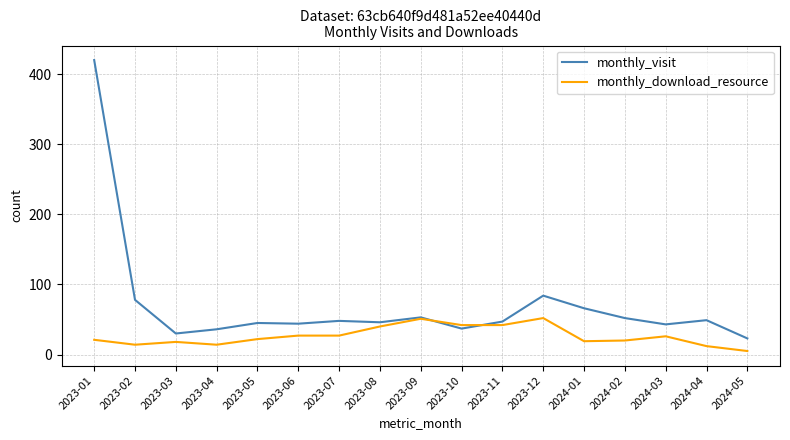

At which label is monthly_visit closest to 221?

2023-12